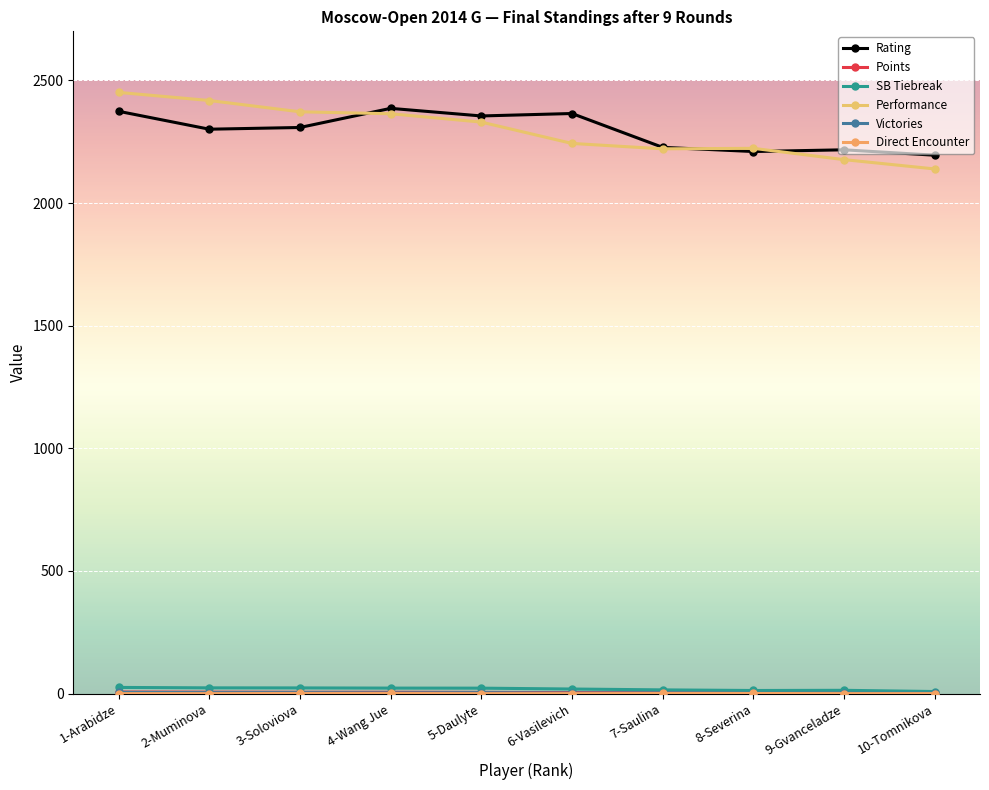

Reading right to left, transcribe all the data shown in this chart.

Rating: 2195.0	2217.0	2210.0	2227.0	2365.0	2355.0	2386.0	2308.0	2301.0	2374.0
Points: 2.5	3.0	3.5	3.5	4.0	5.0	5.5	5.5	6.0	6.5
SB Tiebreak: 8.5	13.5	12.8	15.2	18.8	22.2	22.5	23.2	23.5	25.2
Performance: 2139.0	2177.0	2223.0	2221.0	2243.0	2330.0	2364.0	2372.0	2418.0	2451.0
Victories: 2.0	2.0	2.0	3.0	2.0	4.0	3.0	4.0	4.0	5.0
Direct Encounter: 0.0	0.0	0.5	0.5	0.0	0.0	0.5	0.5	0.0	0.0